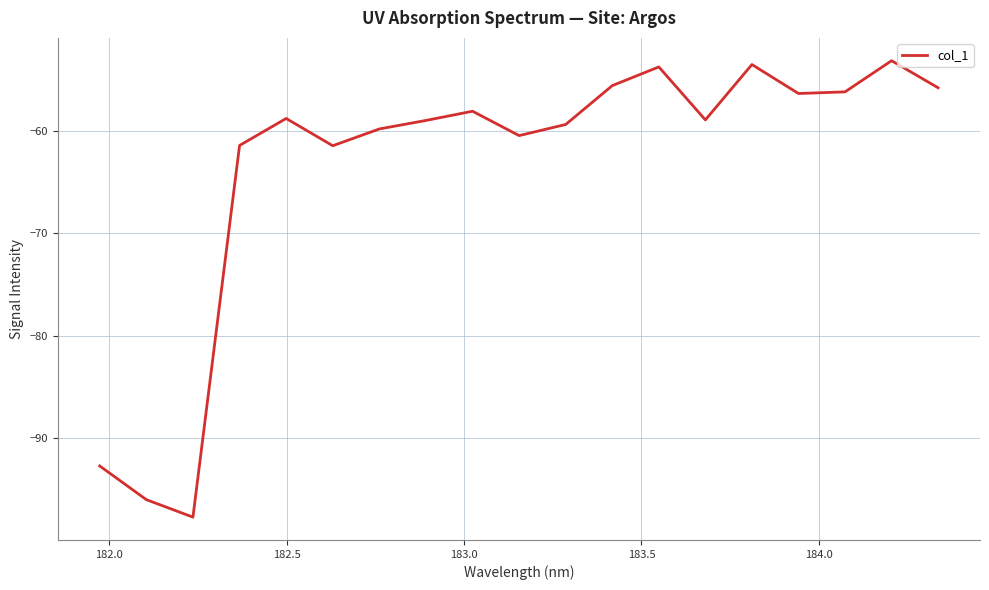

What is the minimum value shown in the chart?

-97.7